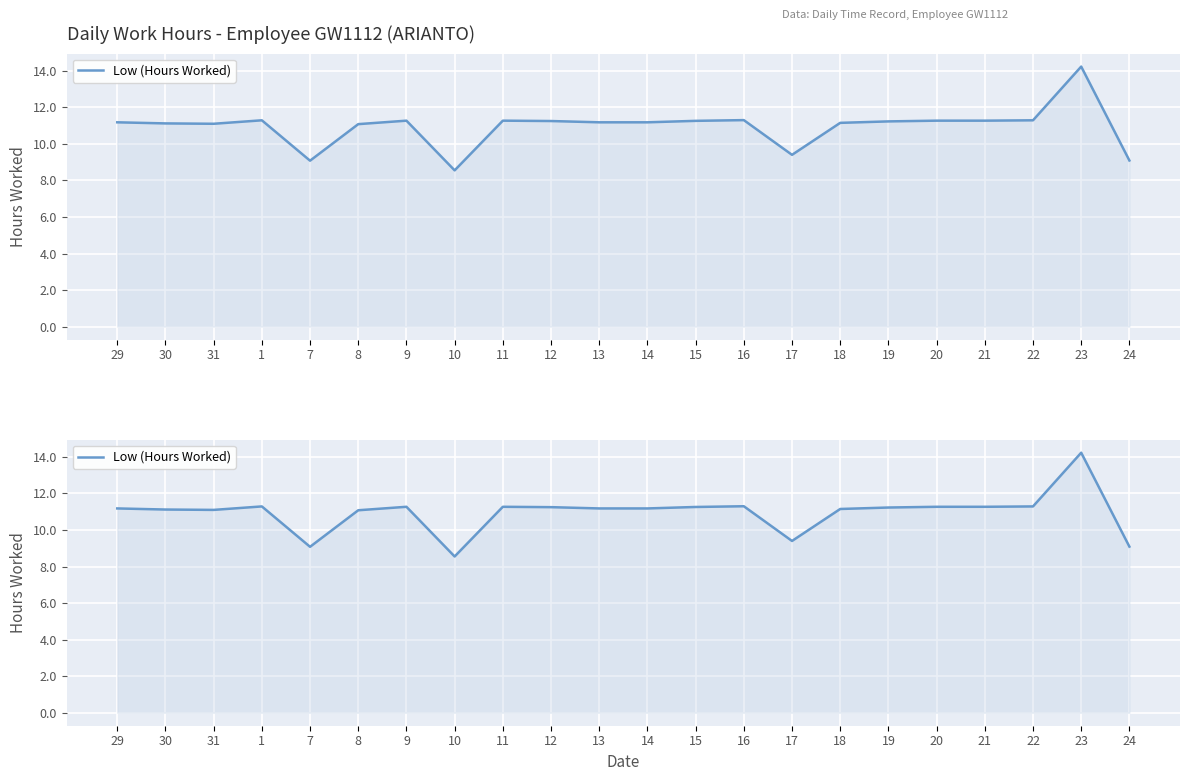

Reading right to left, extract all data points from this chart.

24=9.1	23=14.2	22=11.3	21=11.3	20=11.3	19=11.2	18=11.2	17=9.4	16=11.3	15=11.3	14=11.2	13=11.2	12=11.2	11=11.3	10=8.6	9=11.3	8=11.1	7=9.1	1=11.3	31=11.1	30=11.1	29=11.2